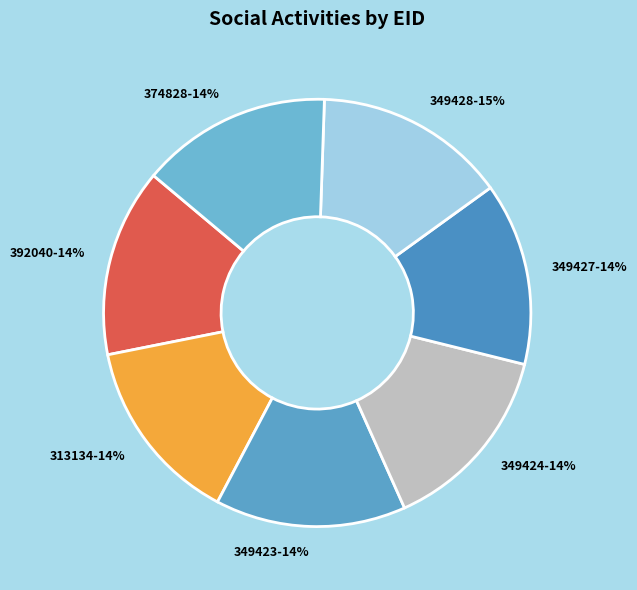

To the nearest percent, what percentage of the pie is 349423?

14%